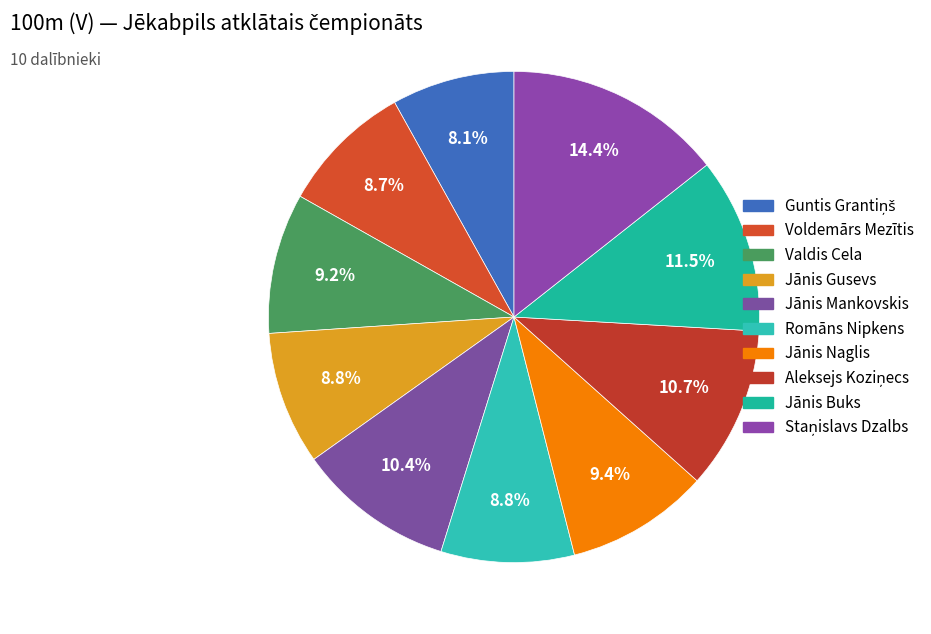

Count the number of slices in the pie.

10